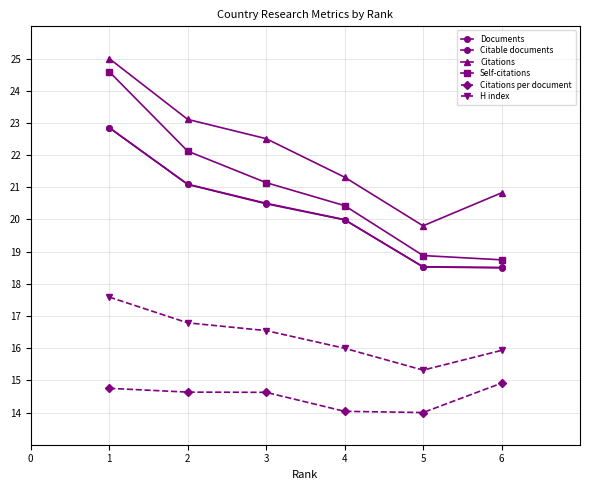

True or false: Documents has more than 0 points higher than both neighbors.

False